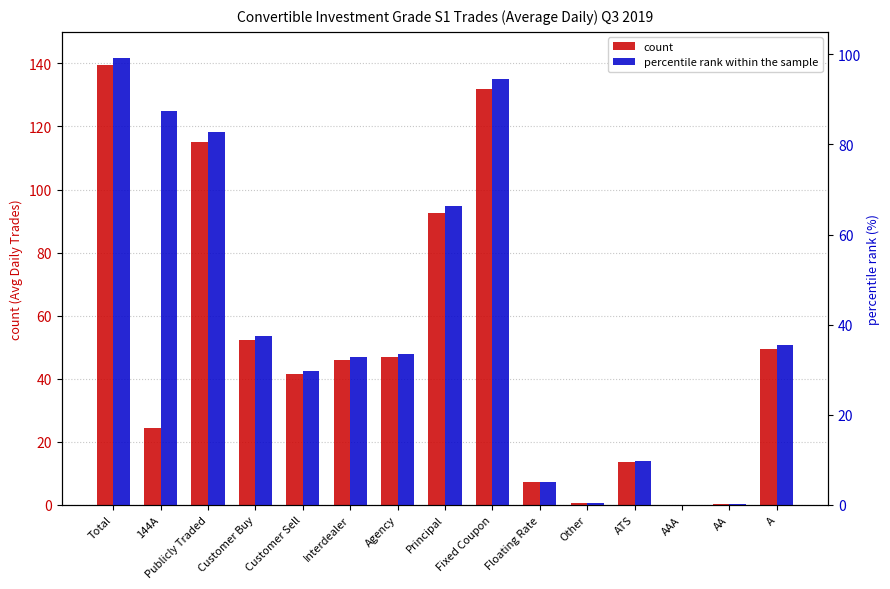

Reading left to right, list all the values displayed in this chart.

count: Total=139.6	144A=24.3	Publicly Traded=115.2	Customer Buy=52.3	Customer Sell=41.4	Interdealer=45.9	Agency=46.9	Principal=92.7	Fixed Coupon=131.8	Floating Rate=7.2	Other=0.5	ATS=13.7	AAA=0.0	AA=0.3	A=49.6
percentile rank within the sample: Total=99.2	144A=87.5	Publicly Traded=82.8	Customer Buy=37.5	Customer Sell=29.7	Interdealer=32.8	Agency=33.6	Principal=66.4	Fixed Coupon=94.5	Floating Rate=5.2	Other=0.4	ATS=9.8	AAA=0.0	AA=0.2	A=35.4